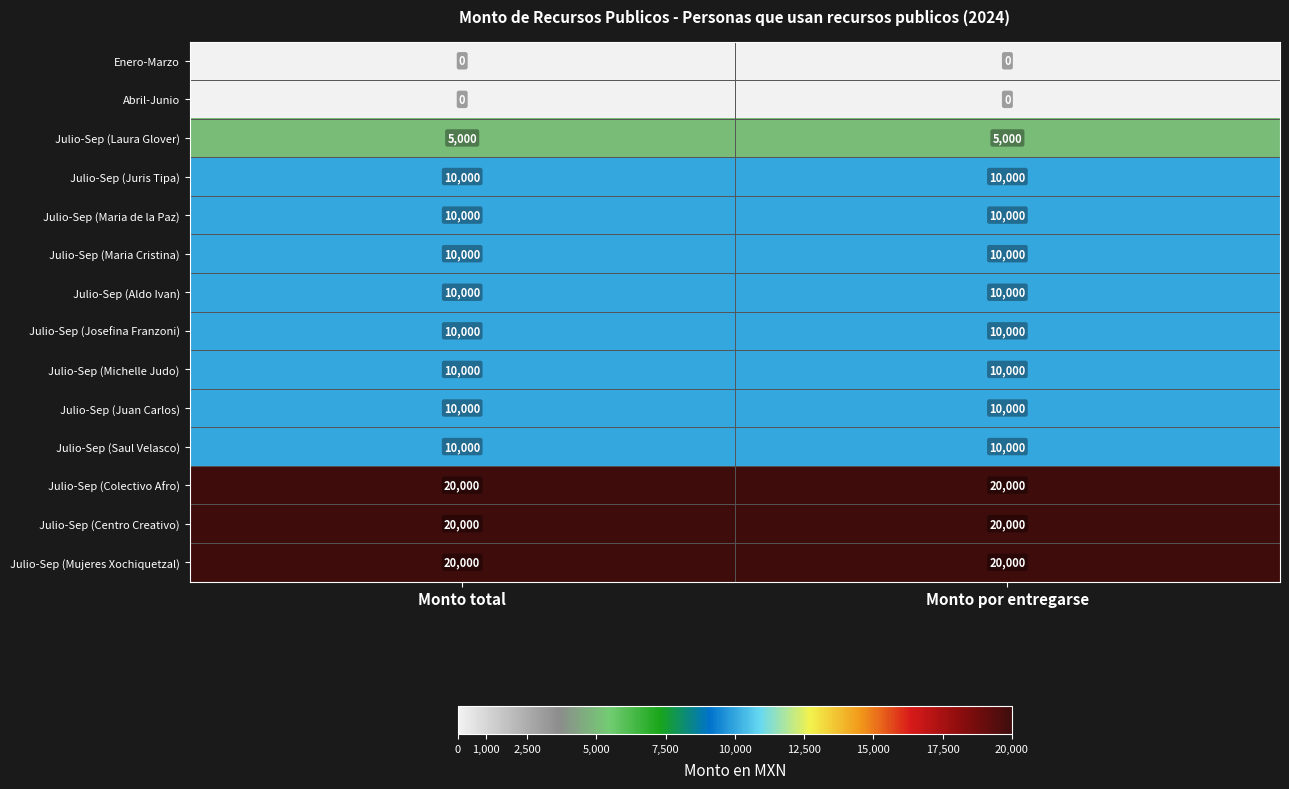

What is the total value across all series at Monto total?

145000